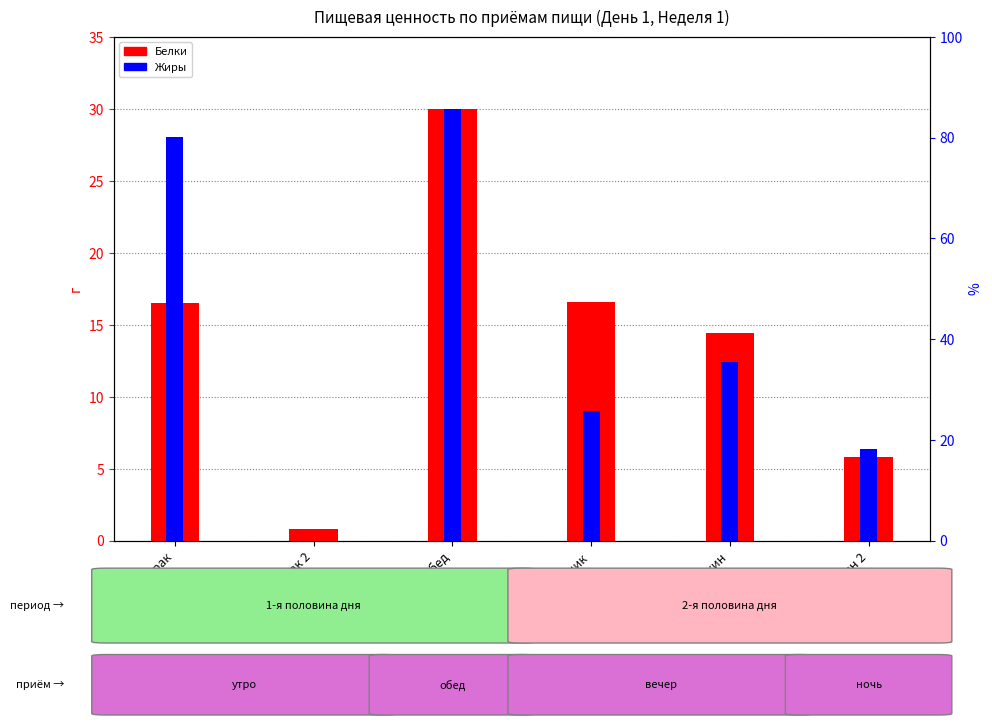

Reading right to left, extract all data points from this chart.

Белки: 5.8	14.4	16.6	30.0	0.8	16.6
Жиры: 6.4	12.4	9.0	30.0	0.0	28.1